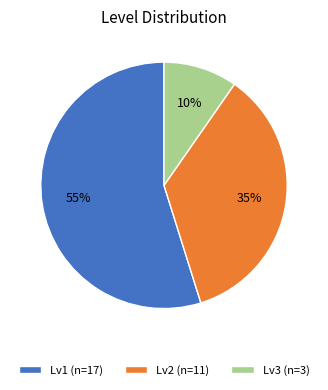

The Lv2 (n=11) slice represents 35% of the pie. True or false?

True